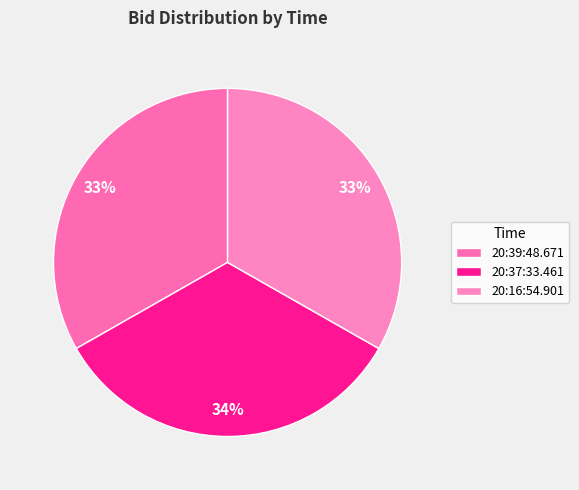

How many segments does this pie chart have?

3